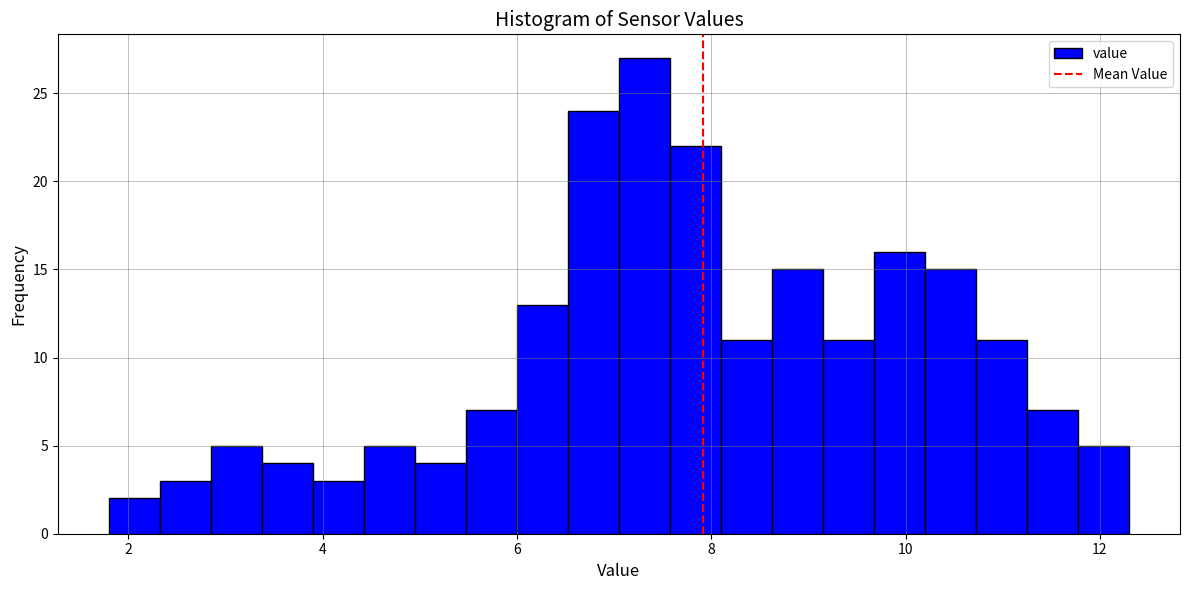

Read against the x-axis, roughly where is the centre of the tallest bar?

7.4